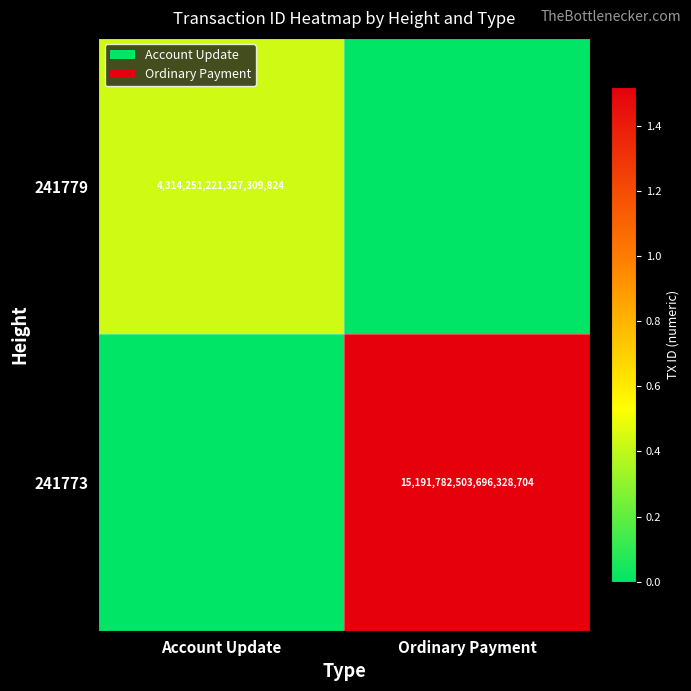

At how many categories does at least one series exceed 8172603945635167232?

1